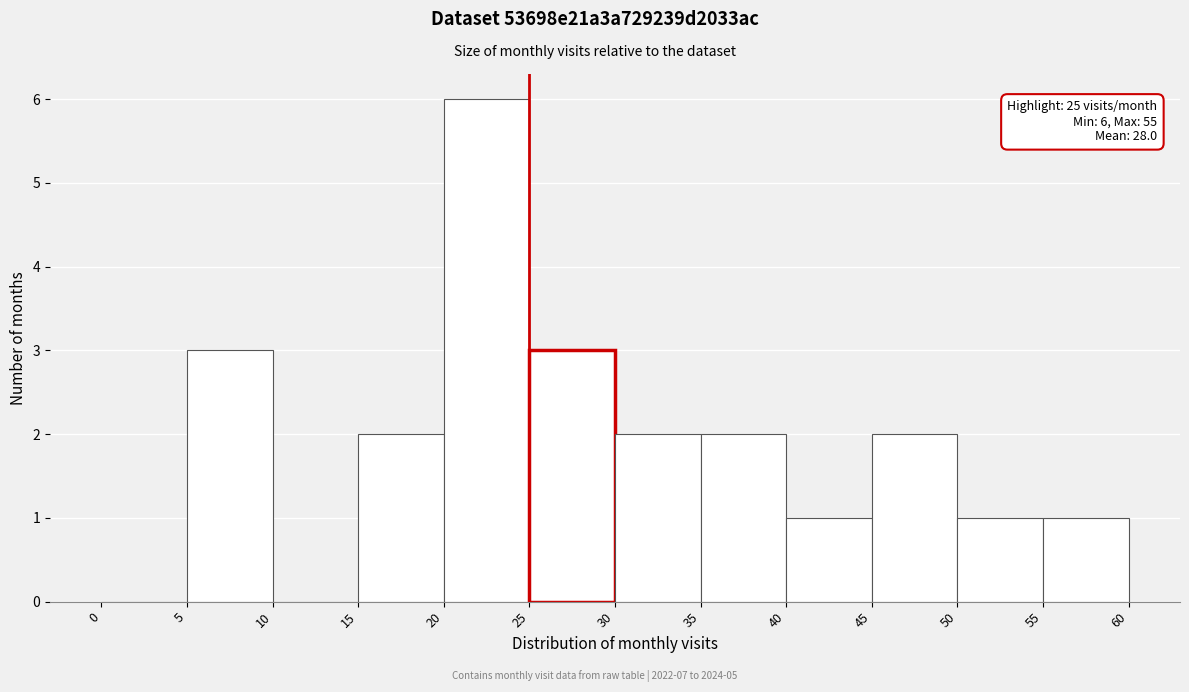

Which range on the x-axis has the tallest bar?

20 to 25